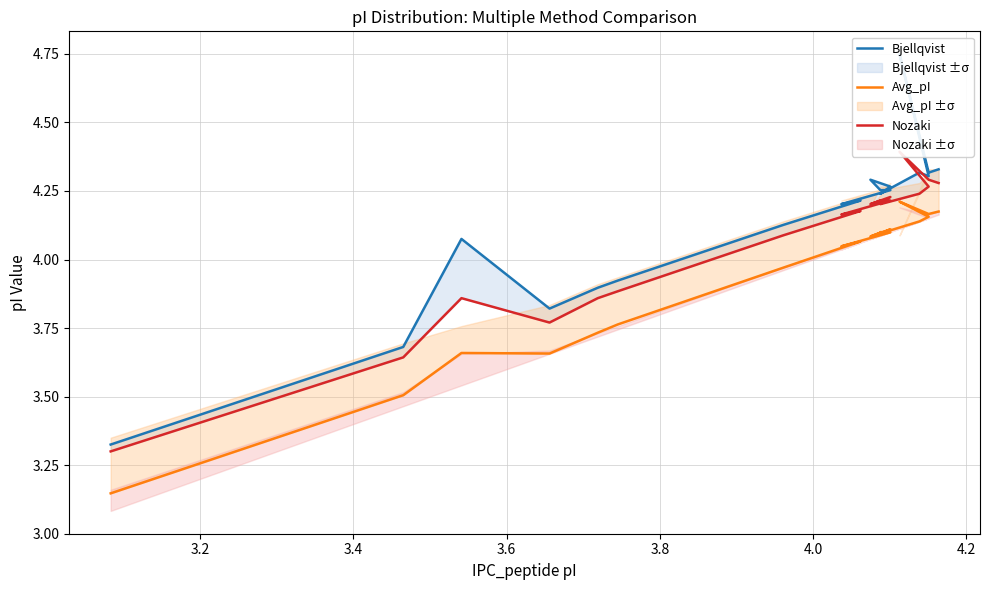

How many data points in Bjellqvist are above 4?

15